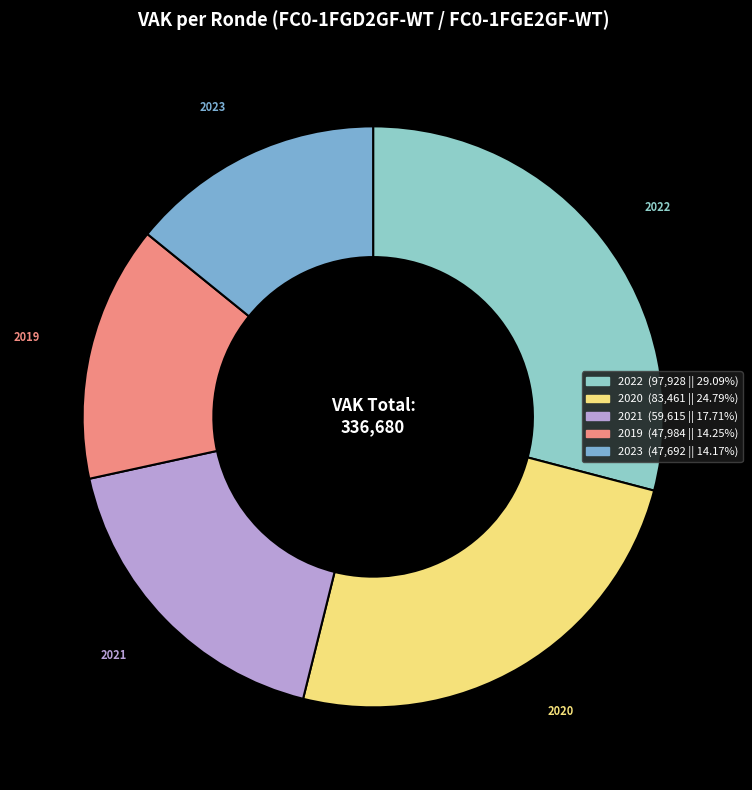

How many segments does this pie chart have?

5